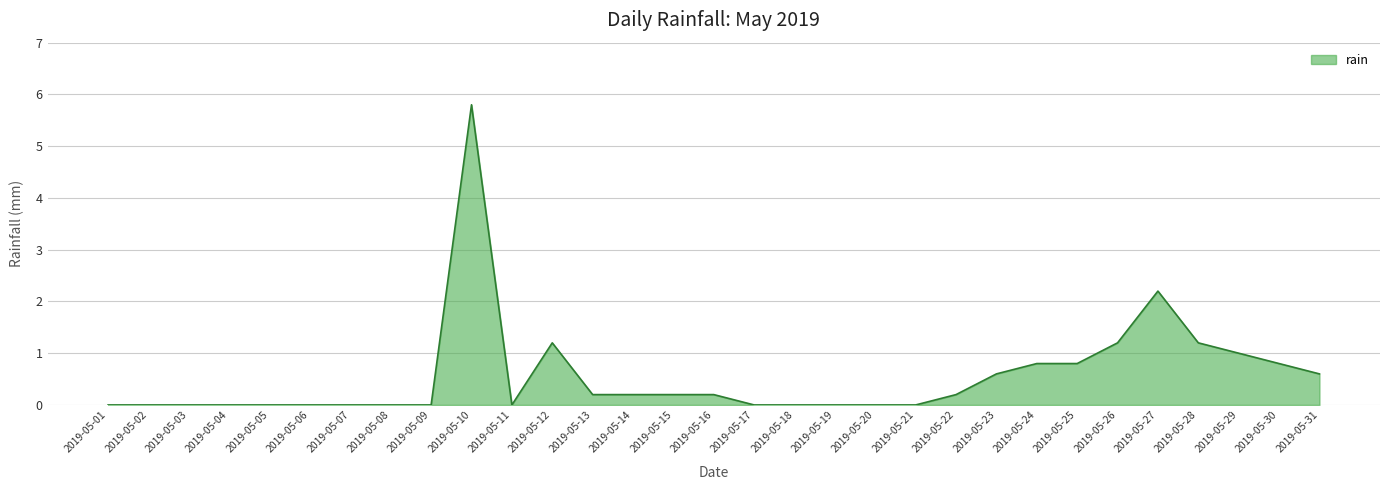

At which label is the value closest to 2?

2019-05-27